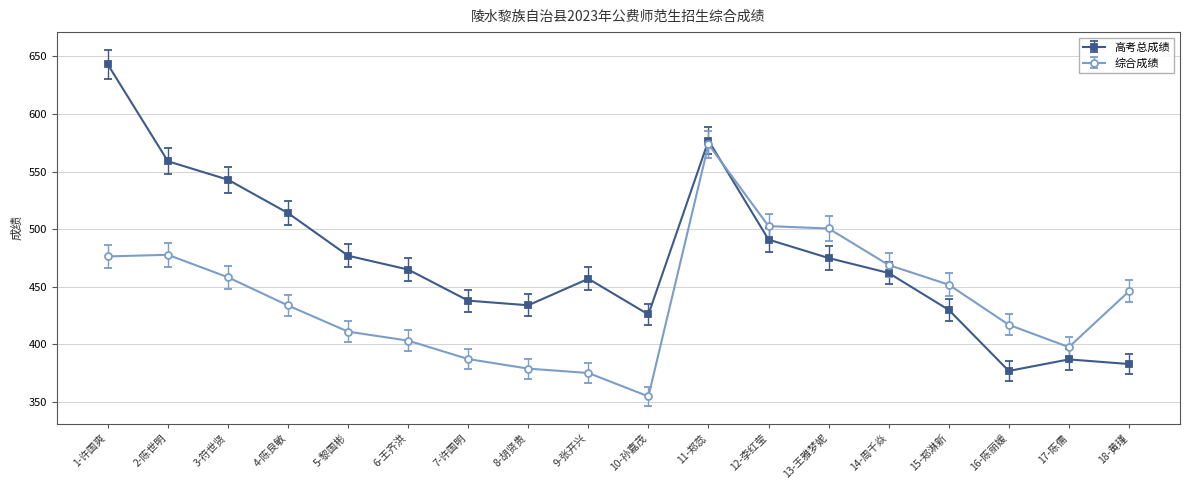

Which series ends up on top after the final intersection of 高考总成绩 and 综合成绩?

综合成绩